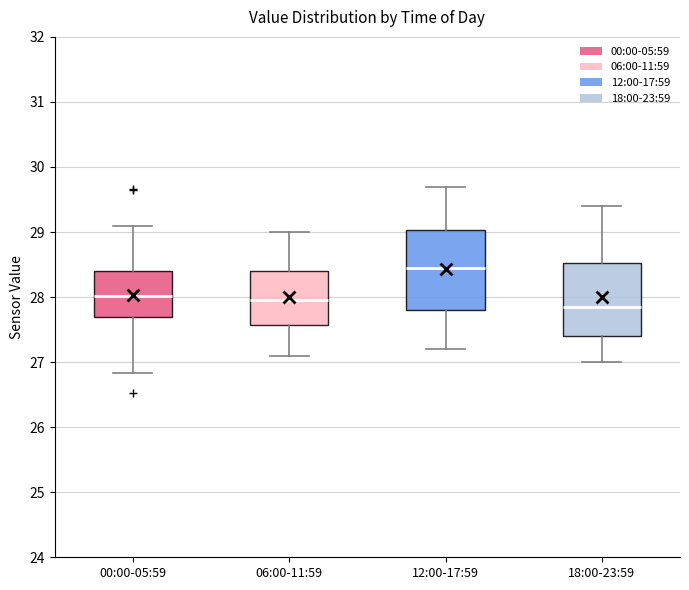

Reading left to right, transcribe this box plot: for each box, give where its median line is, the range the box spans, and where its two whiskers end, as read against the y-axis. The values are not printed on the chart, so give them approximately, as read against the axis.

00:00-05:59: median 28.0, box 27.7 to 28.4, whiskers 26.8 to 29.1
06:00-11:59: median 28.0, box 27.6 to 28.4, whiskers 27.1 to 29.0
12:00-17:59: median 28.5, box 27.8 to 29.0, whiskers 27.2 to 29.7
18:00-23:59: median 27.9, box 27.4 to 28.5, whiskers 27.0 to 29.4